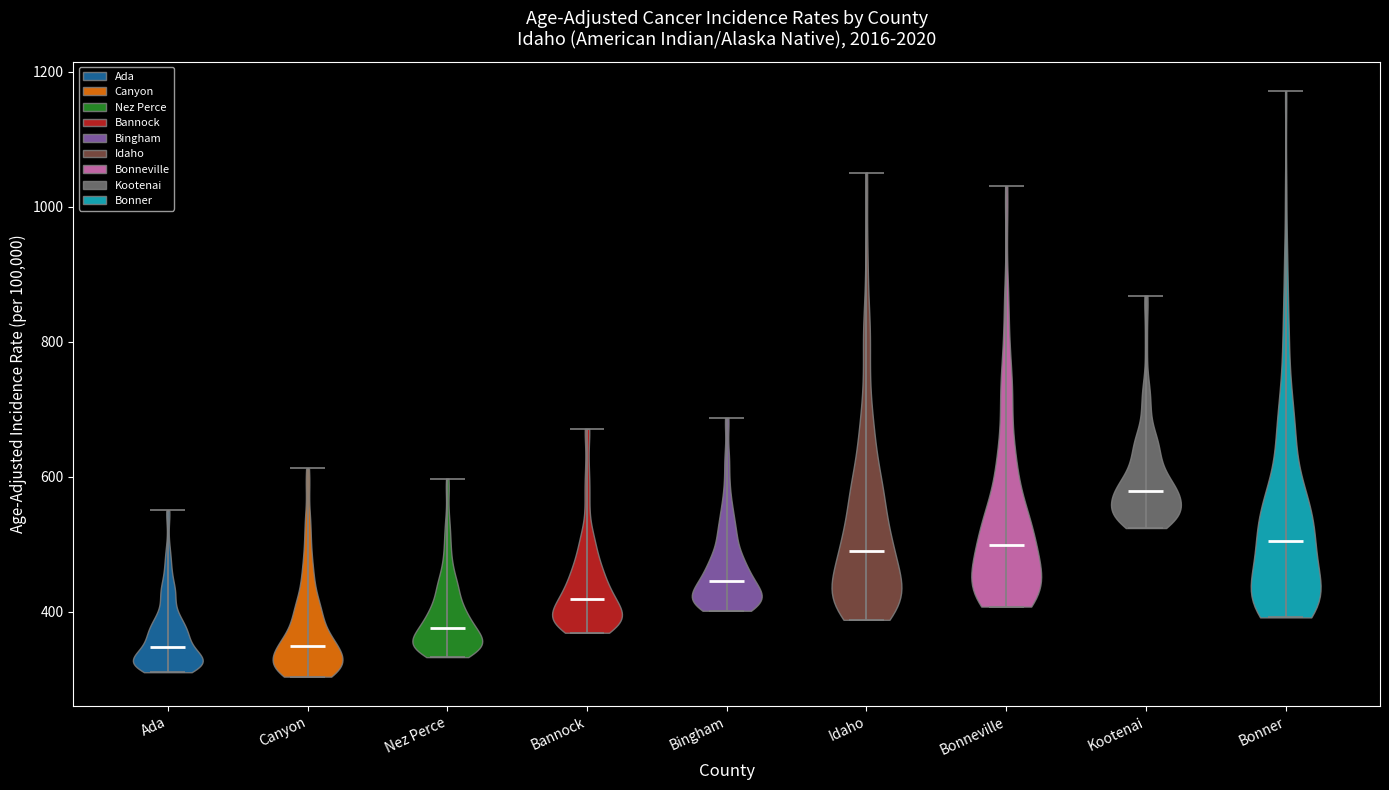

Reading left to right, read every violin against the y-axis: where its median line is, and the lowest and highest points it reaches. The values are not printed on the chart, so give them approximately, as read against the axis.

Ada: median line 340, lowest point 320, highest point 560
Canyon: median line 360, lowest point 300, highest point 620
Nez Perce: median line 380, lowest point 340, highest point 600
Bannock: median line 420, lowest point 360, highest point 680
Bingham: median line 440, lowest point 400, highest point 680
Idaho: median line 500, lowest point 380, highest point 1060
Bonneville: median line 500, lowest point 400, highest point 1040
Kootenai: median line 580, lowest point 520, highest point 860
Bonner: median line 500, lowest point 400, highest point 1180